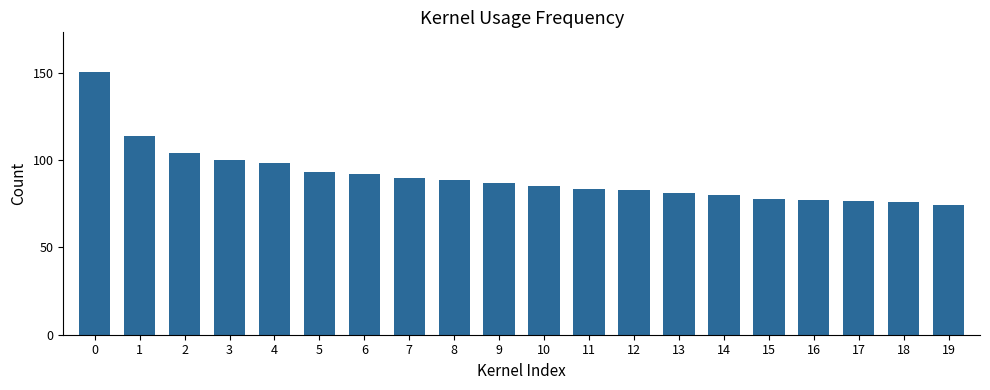

Are the bars grouped side by side (vs. stacked)?

No